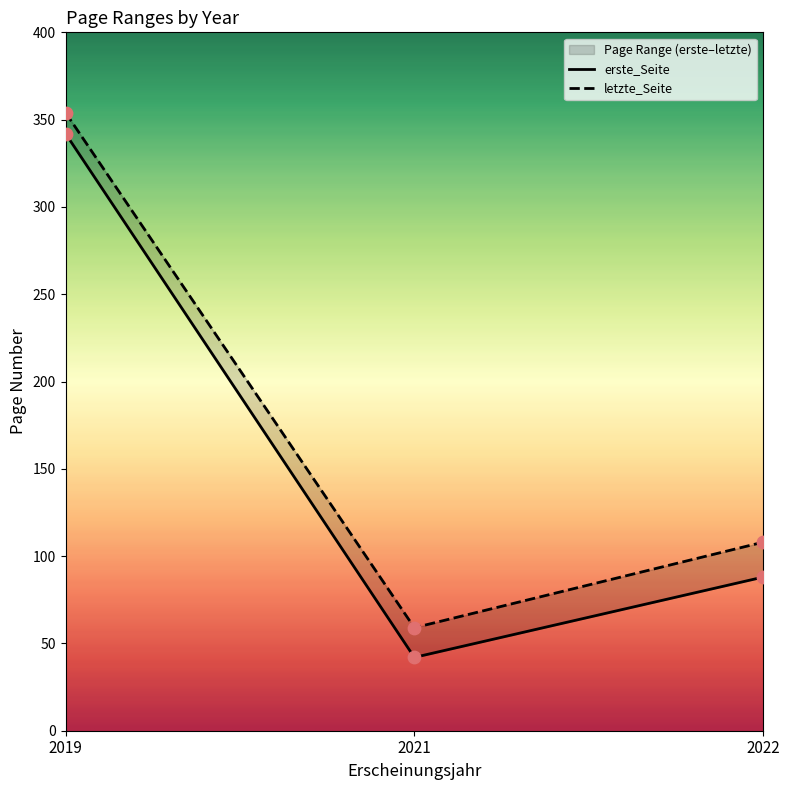

Which series contains the lowest Y value?

erste_Seite